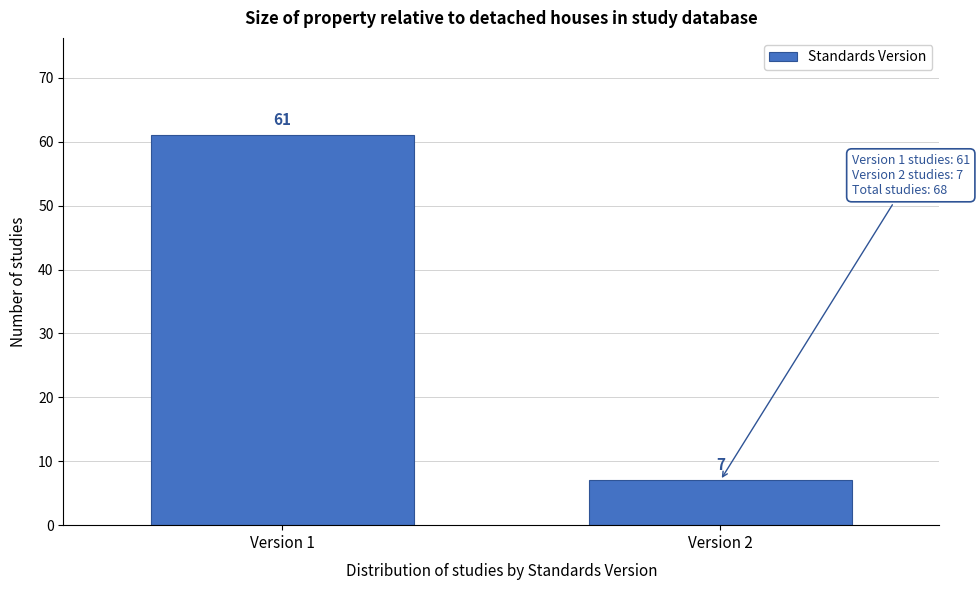

Reading left to right, extract all data points from this chart.

Version 1=61	Version 2=7